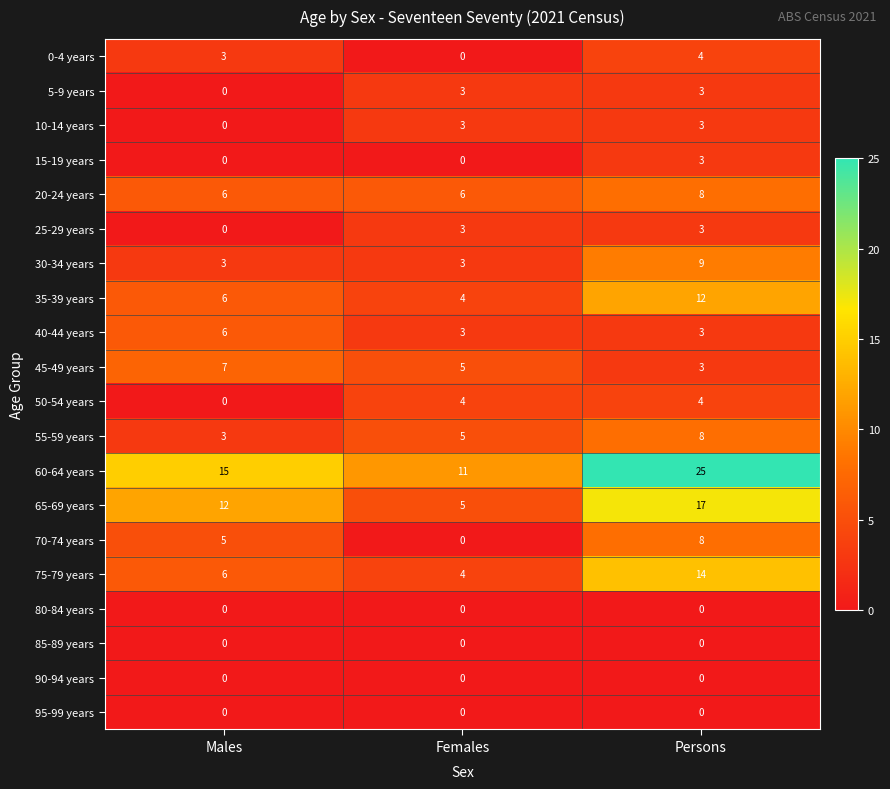

Count the number of categories in the chart.

3